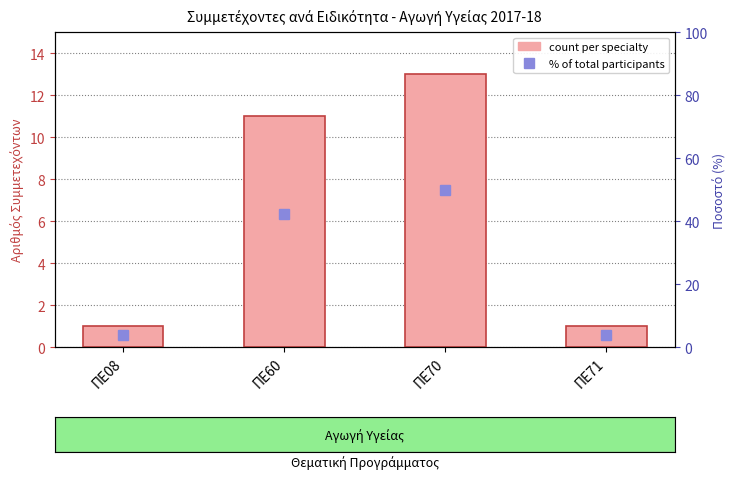

The value of % of total participants at ΠΕ71 is 3.8. True or false?

True